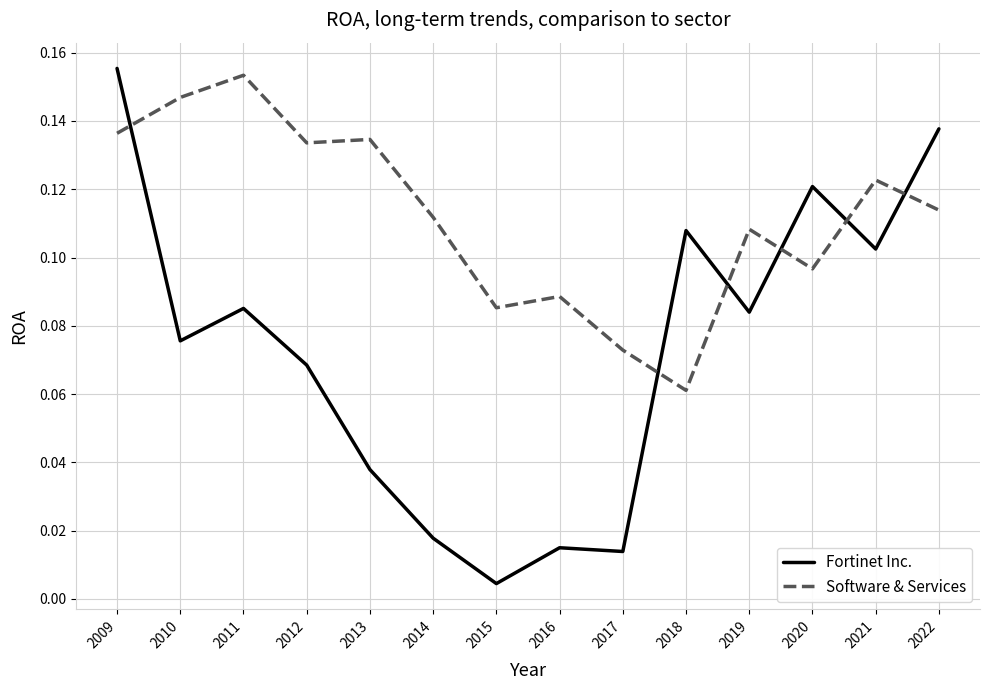

At which label is Fortinet Inc. closest to 0?

2015